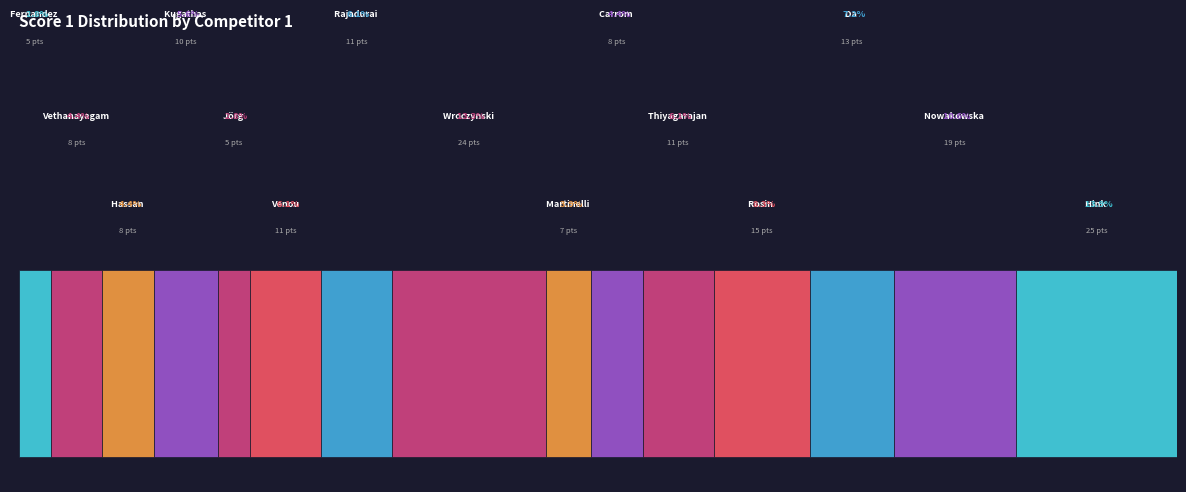

What is the change in value from Wroczynski Pawel to Carrom Vnay?

-16